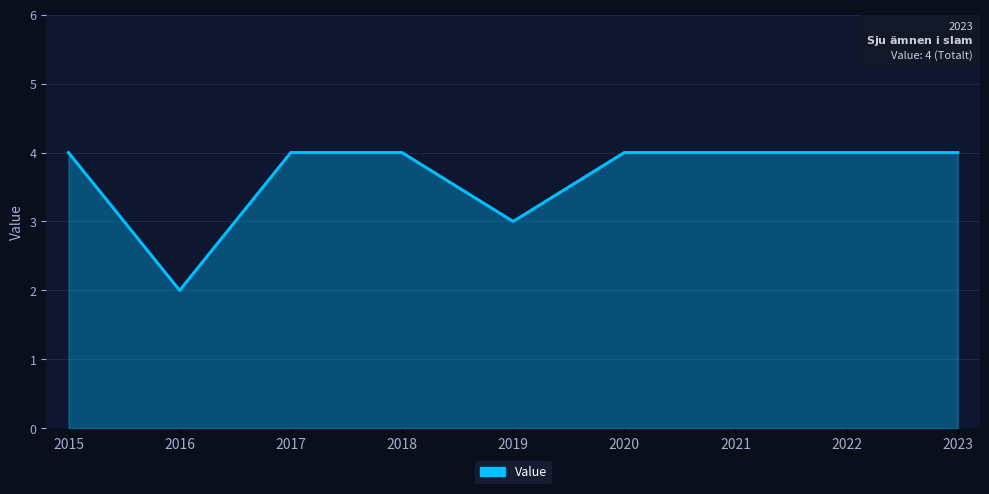

How many distinct data groups are displayed?

1